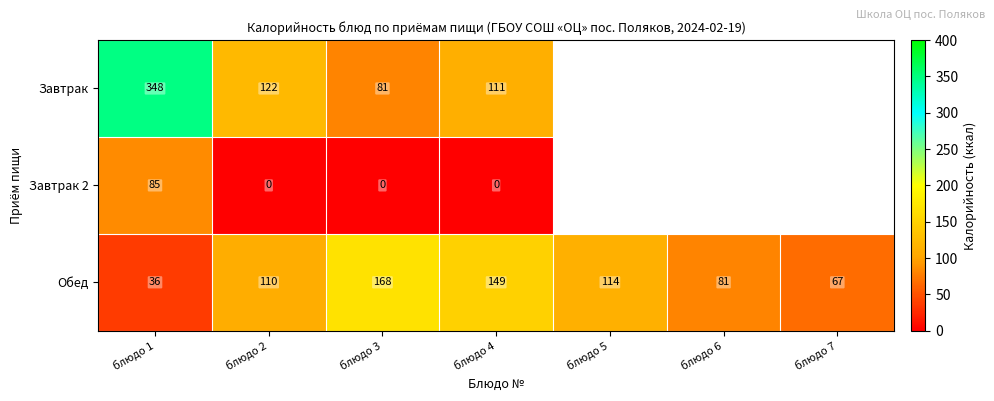

What is the difference between the highest and lowest values at блюдо 2?

122